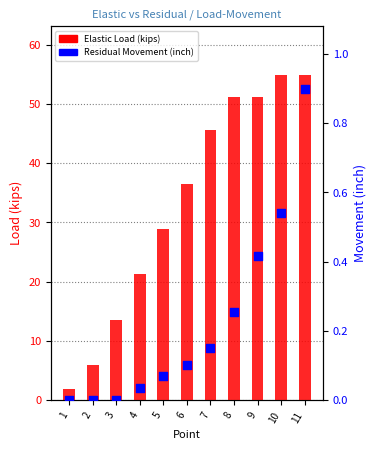

Which series has the largest total across all categories?

Elastic Load (kips)